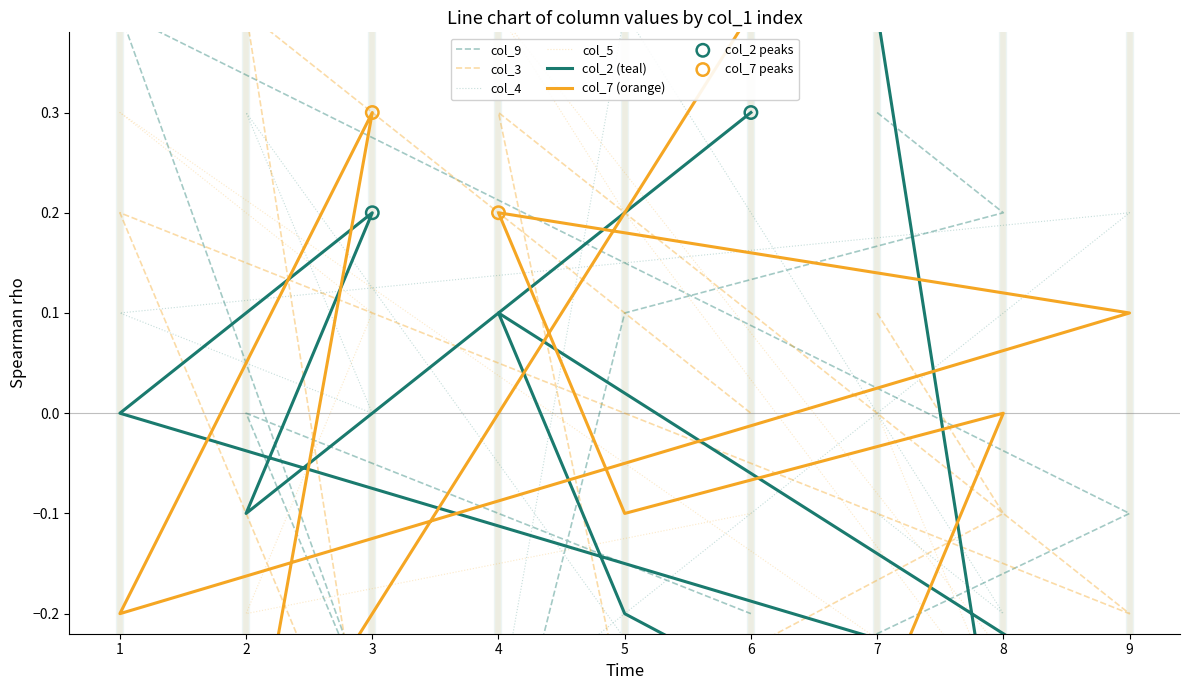

What is the total value across all series at 4?

0.3